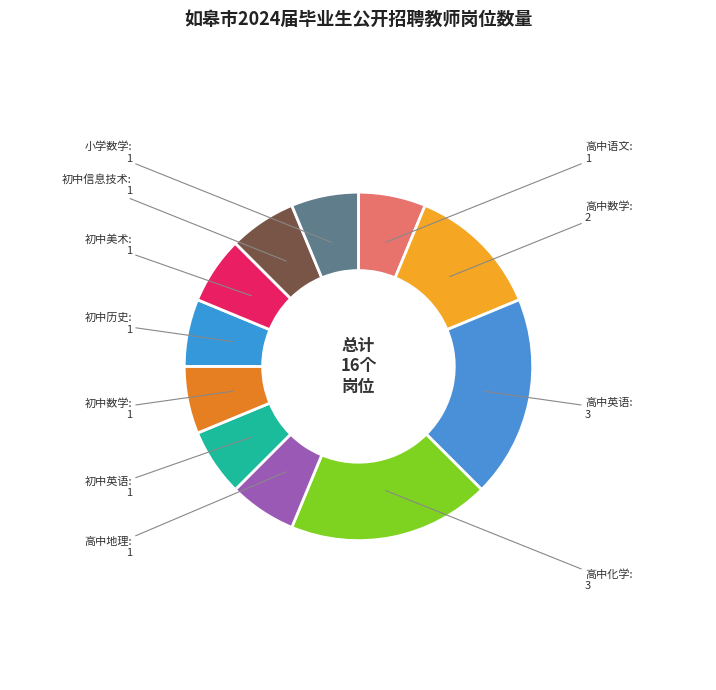

To the nearest percent, what is the average slice percentage?

9%